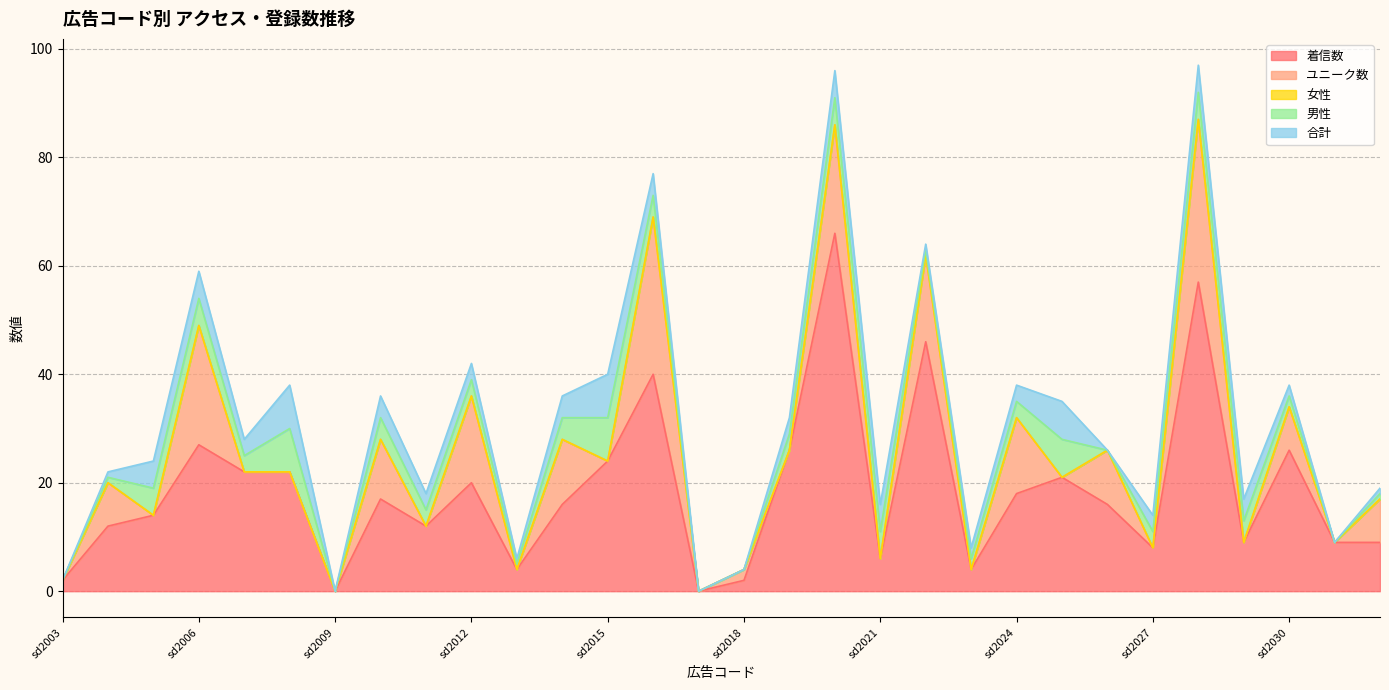

What is the maximum value shown in the chart?

66